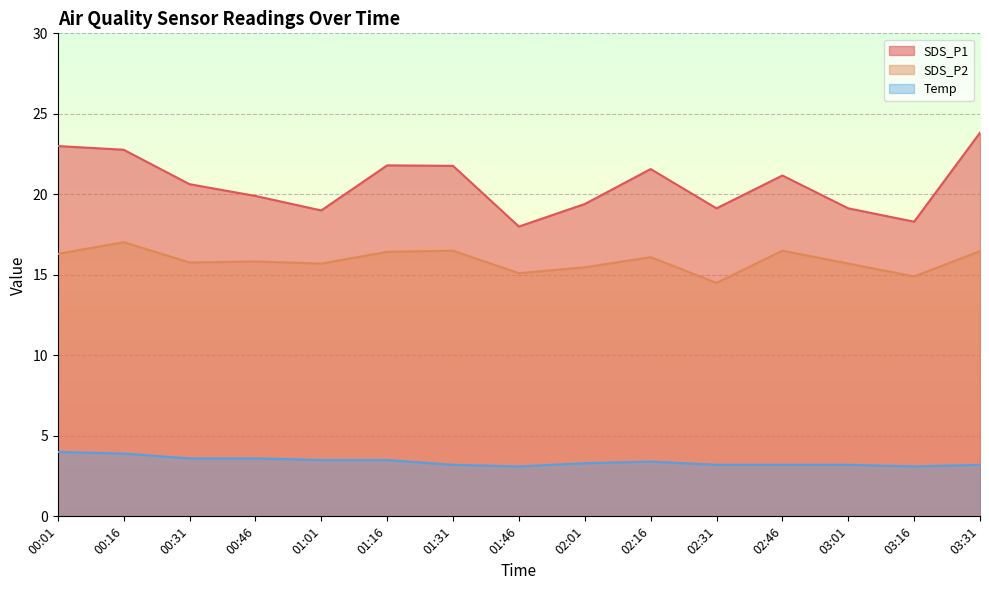

How many distinct data groups are displayed?

3